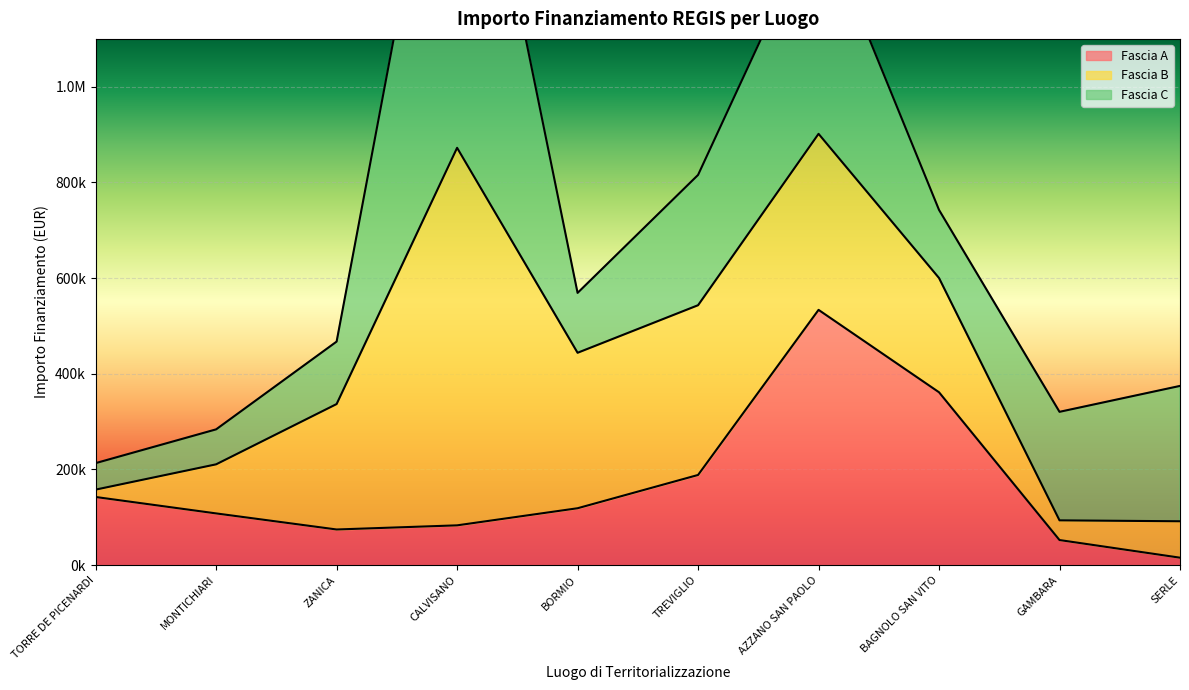

At which label does Fascia A first exceed 118800?

TORRE DE PICENARDI